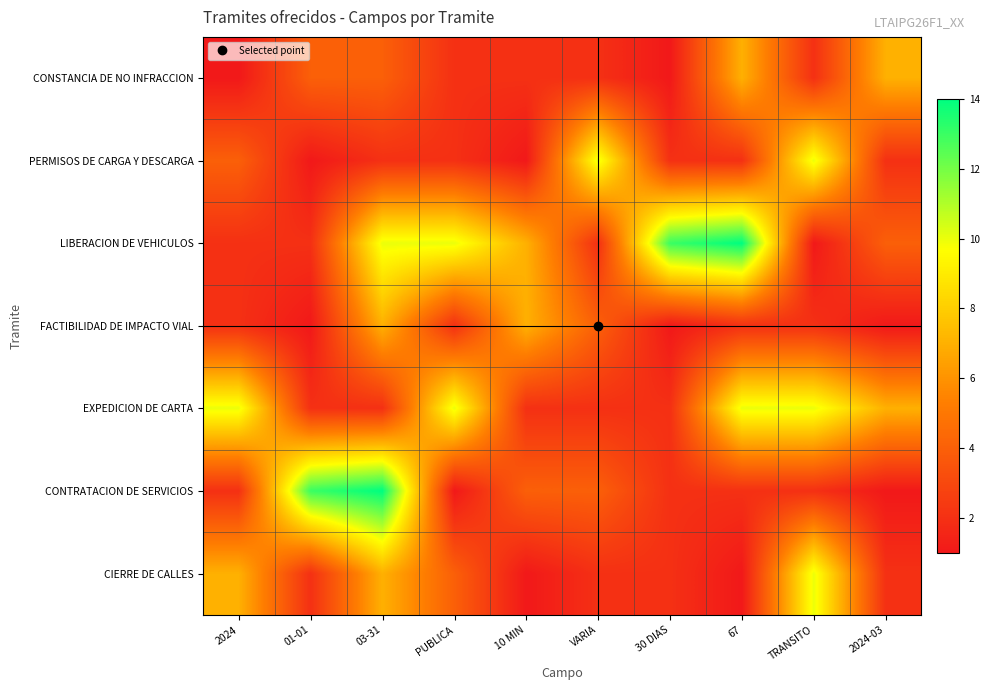

Which series has the largest range (max minus min)?

LIBERACION DE VEHICULOS